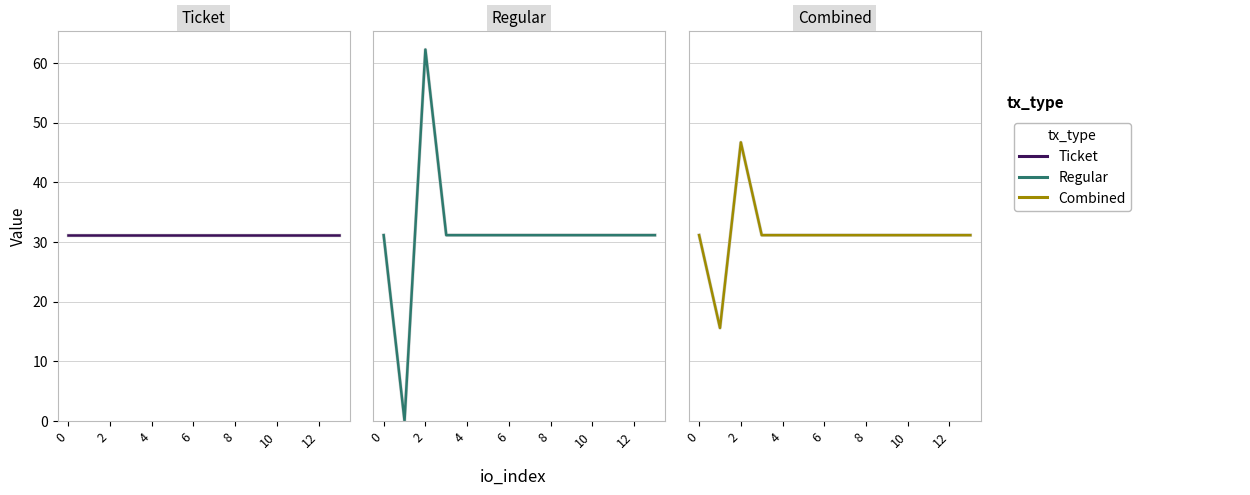

Is the value of Regular at 13 greater than the value of Combined at 10?

No